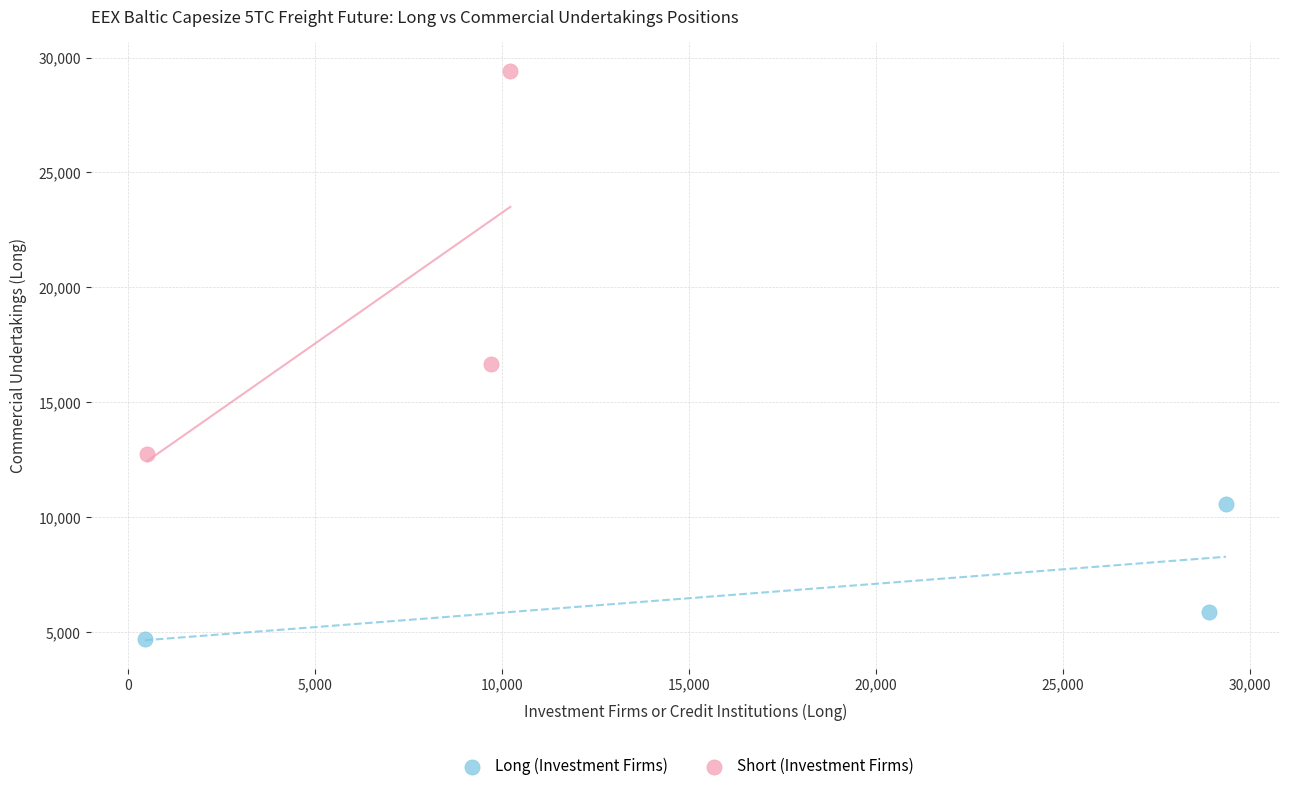

Which series reaches the minimum Y coordinate?

Long (Investment Firms)